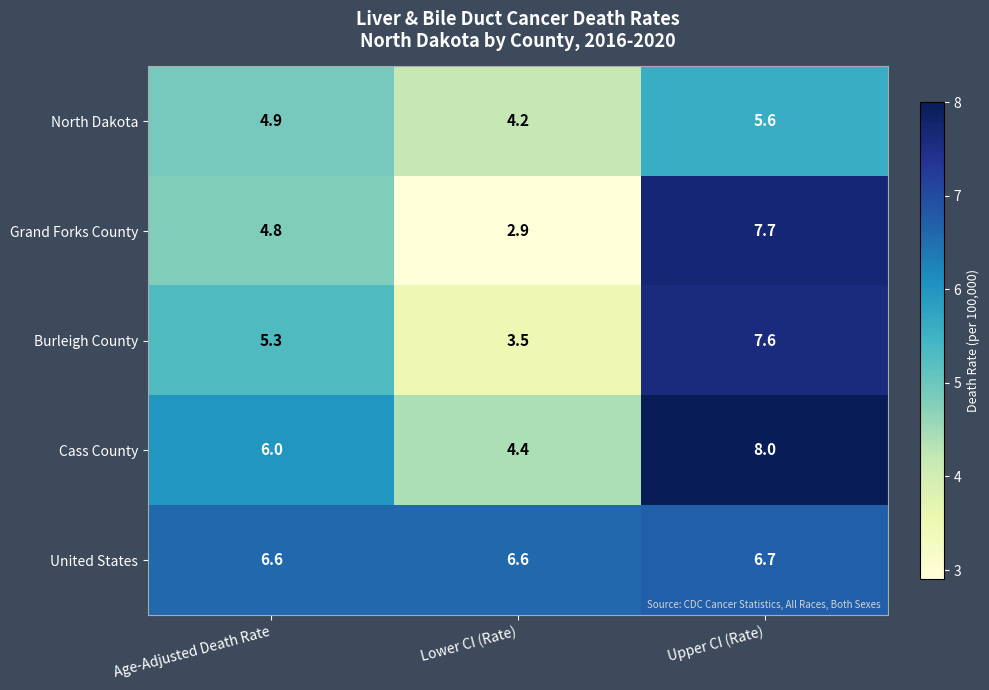

What is the sum of all United States values?

19.9